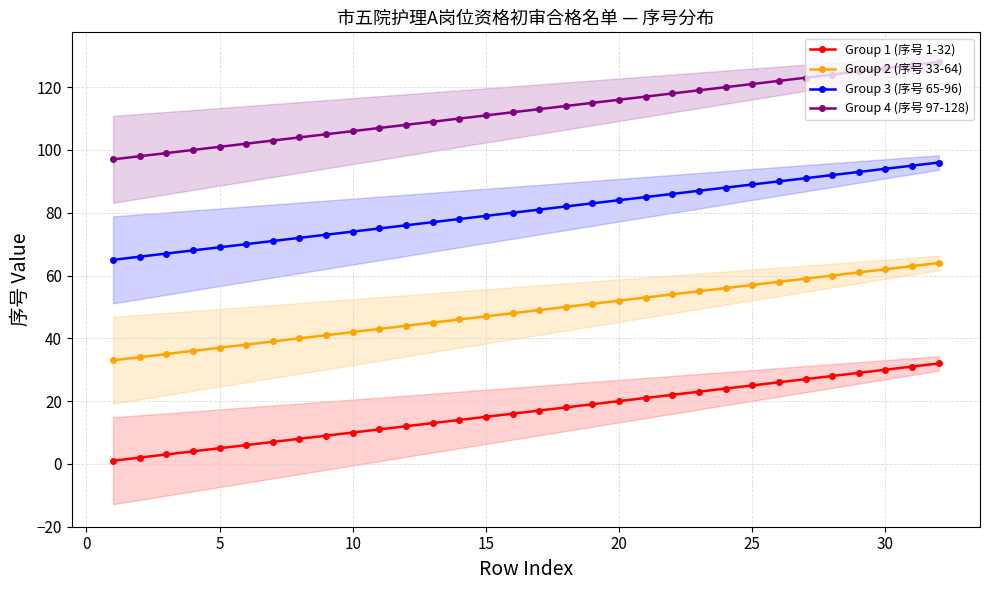

How many values in the Group 1 (序号 1-32) series exceed 17?

15